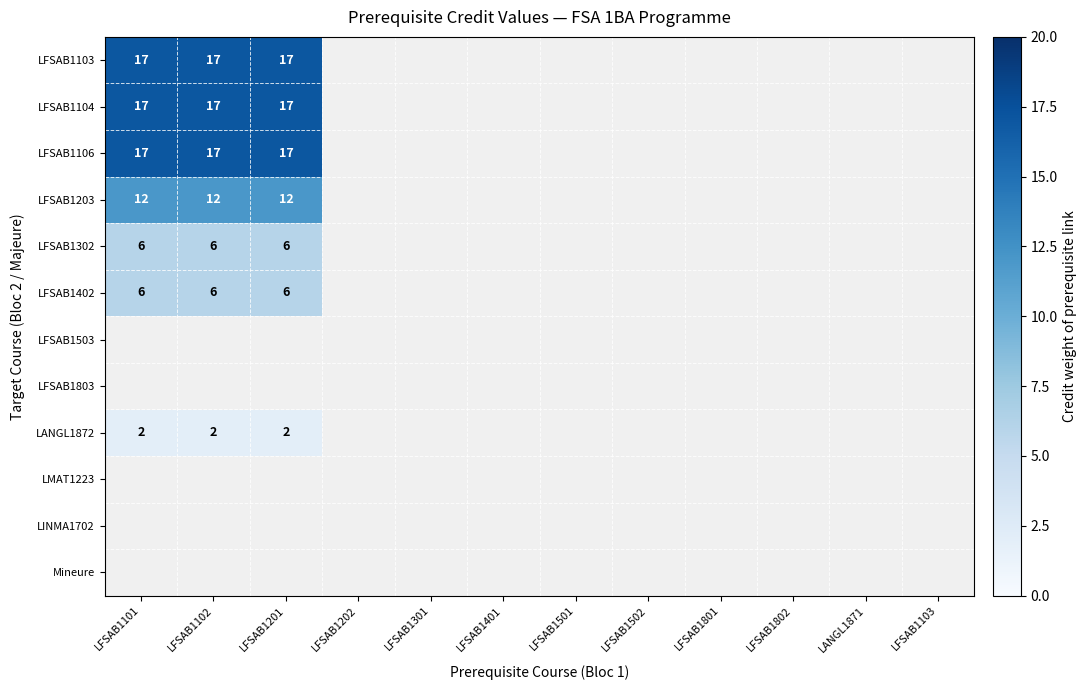

True or false: LFSAB1402 has a value of 6 at LFSAB1101.

True